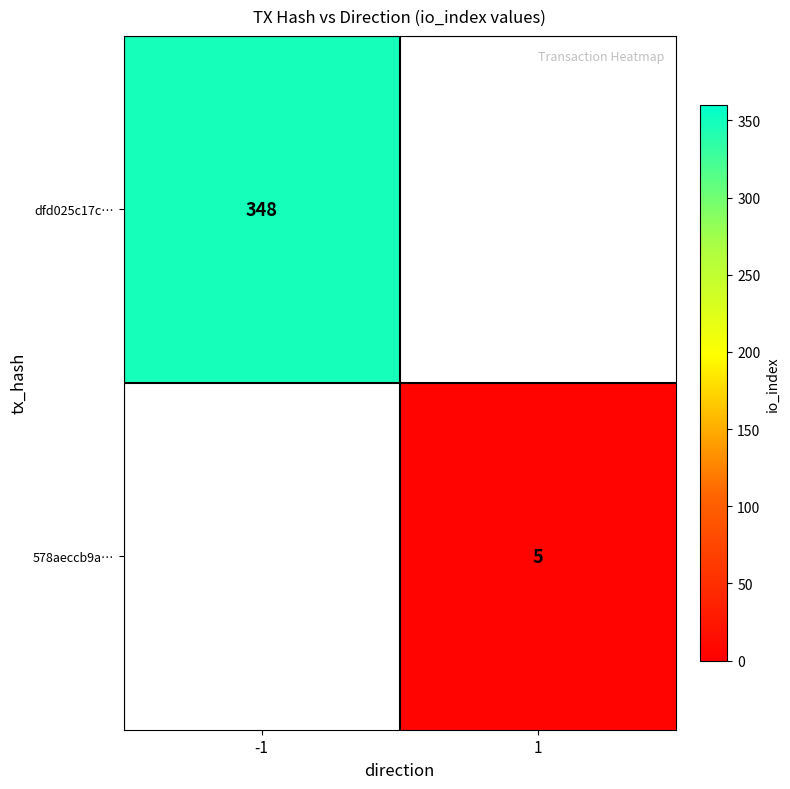

The 578aeccb9a… series shows 1.3 at 1. True or false?

False